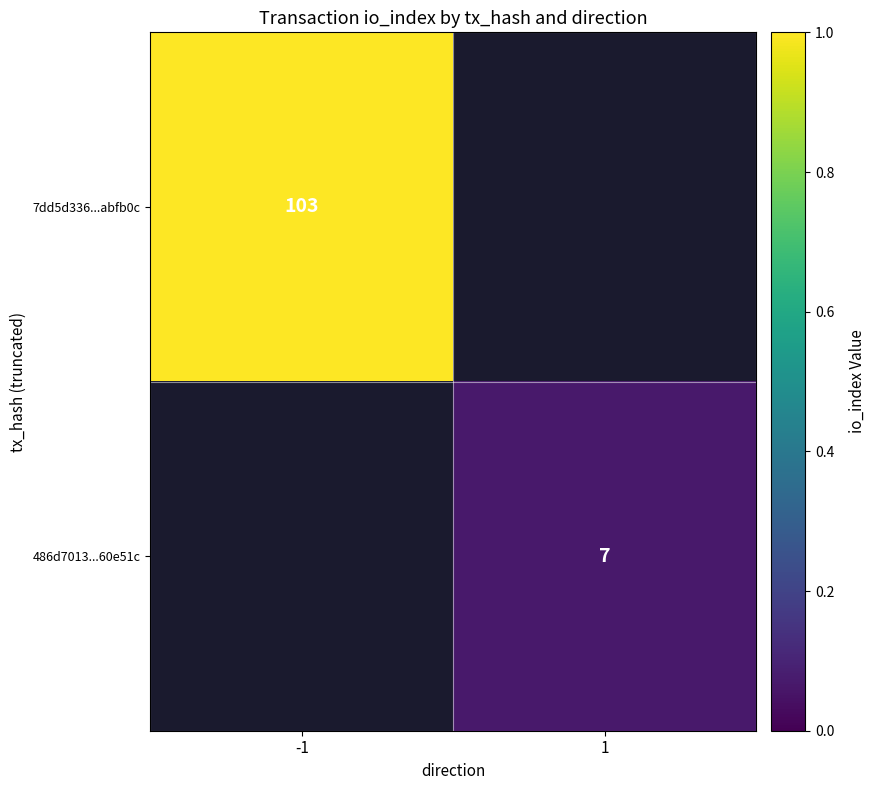

Is the value of 7dd5d336...abfb0c at -1 greater than the value of 486d7013...60e51c at 1?

Yes